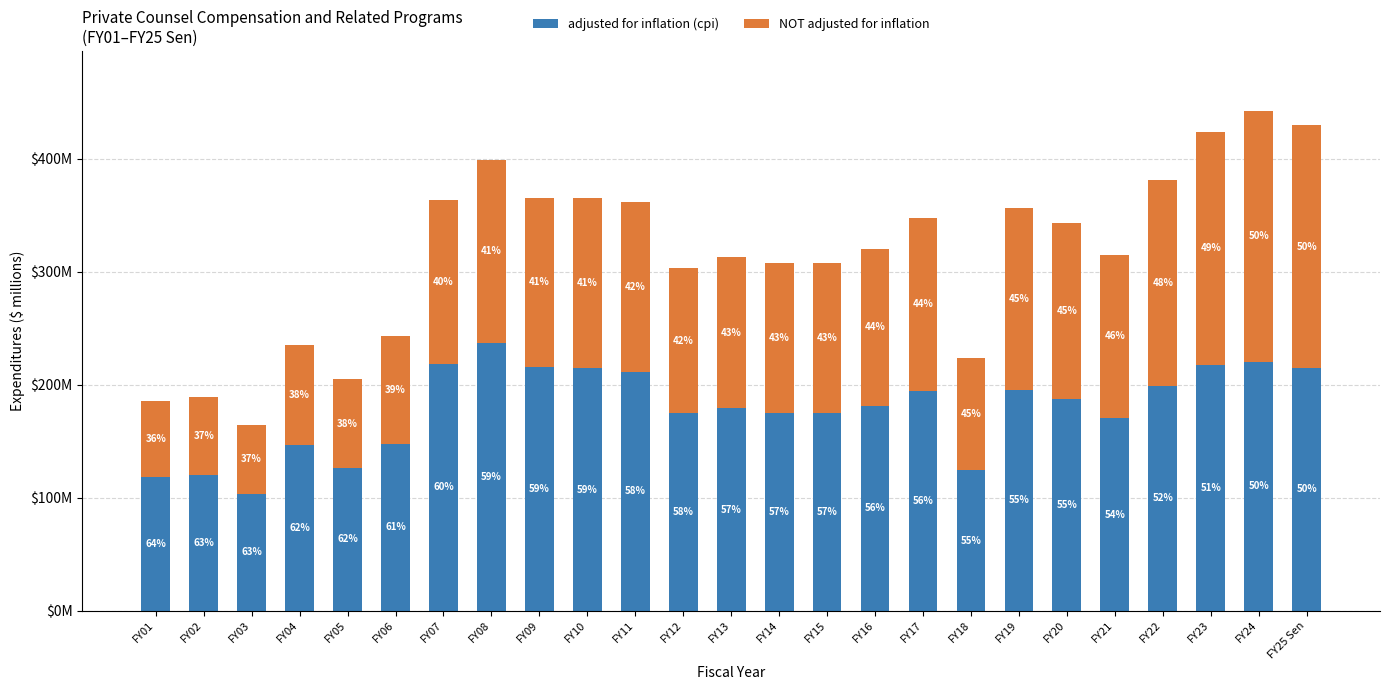

Are the bars horizontal?

No